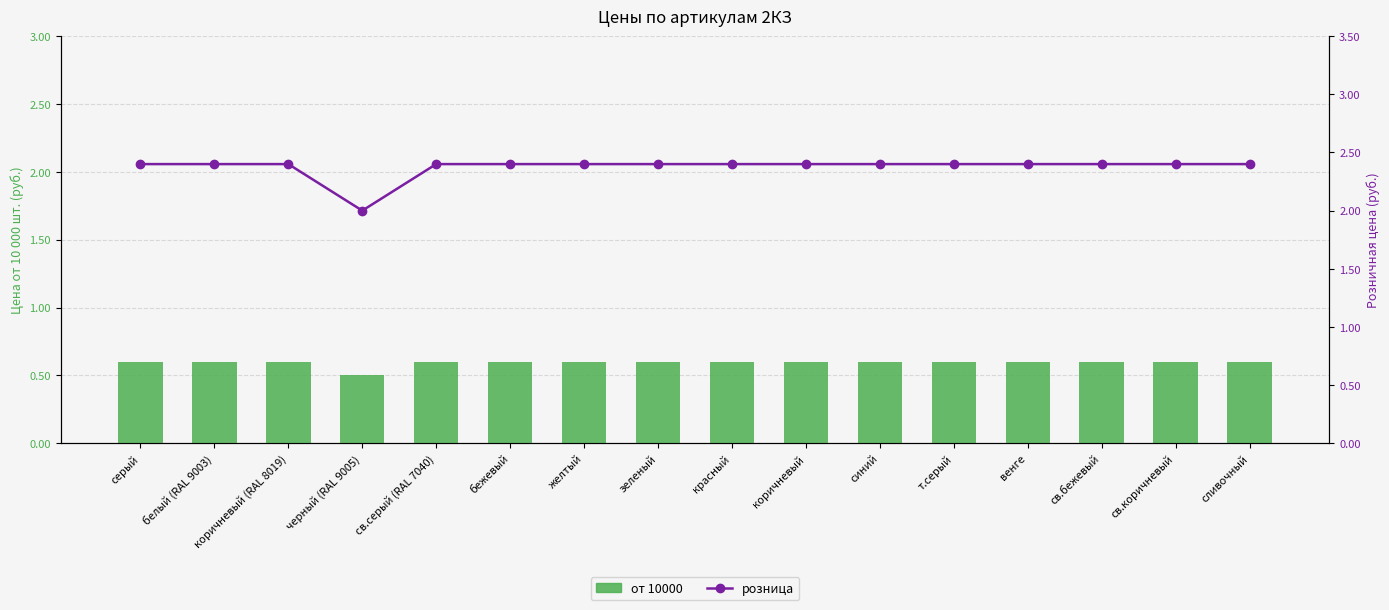

Reading left to right, transcribe all the data shown in this chart.

от 10000: серый=0.6	белый (RAL 9003)=0.6	коричневый (RAL 8019)=0.6	черный (RAL 9005)=0.5	св.серый (RAL 7040)=0.6	бежевый=0.6	желтый=0.6	зеленый=0.6	красный=0.6	коричневый=0.6	синий=0.6	т.серый=0.6	венге=0.6	св.бежевый=0.6	св.коричневый=0.6	сливочный=0.6
розница: серый=2.4	белый (RAL 9003)=2.4	коричневый (RAL 8019)=2.4	черный (RAL 9005)=2.0	св.серый (RAL 7040)=2.4	бежевый=2.4	желтый=2.4	зеленый=2.4	красный=2.4	коричневый=2.4	синий=2.4	т.серый=2.4	венге=2.4	св.бежевый=2.4	св.коричневый=2.4	сливочный=2.4